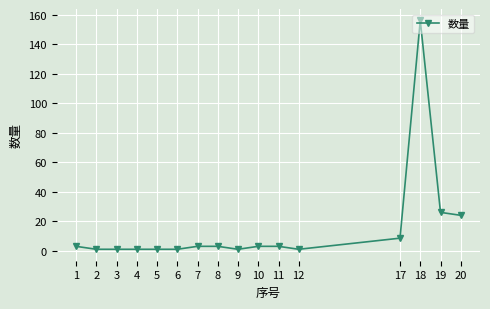

Which label corresponds to the largest value in the chart?

18